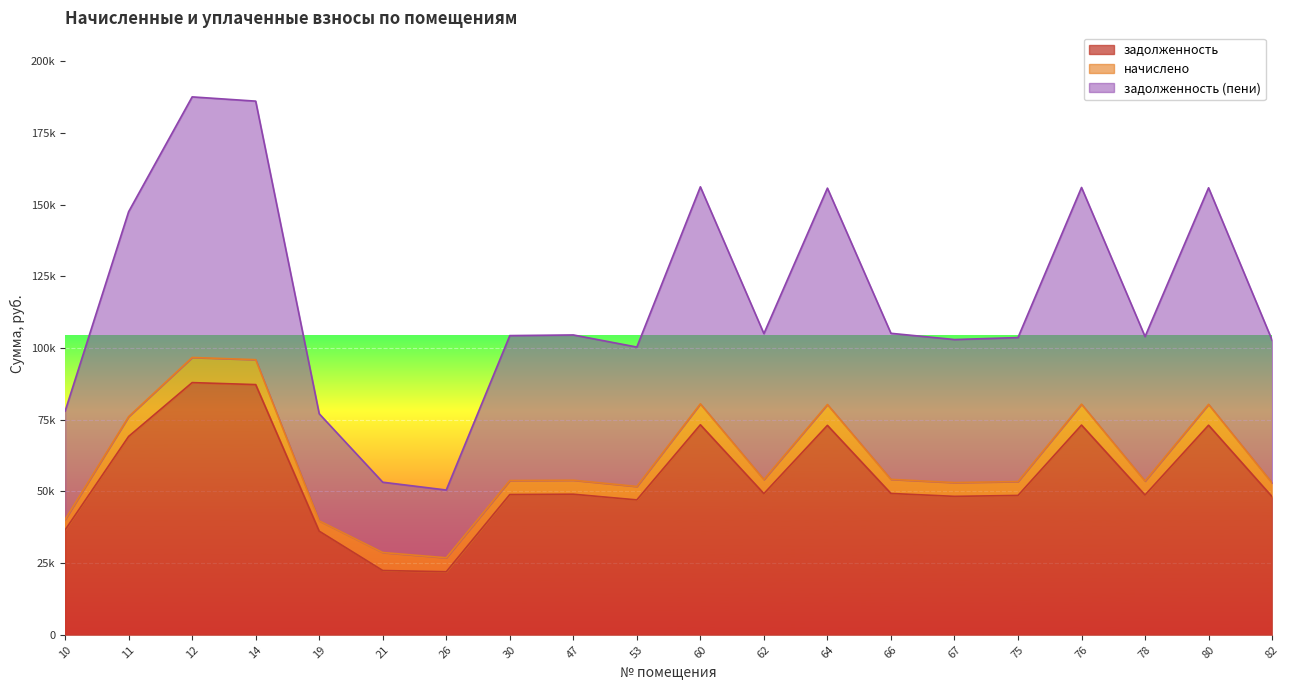

The задолженность series shows 98966.8 at 11. True or false?

False